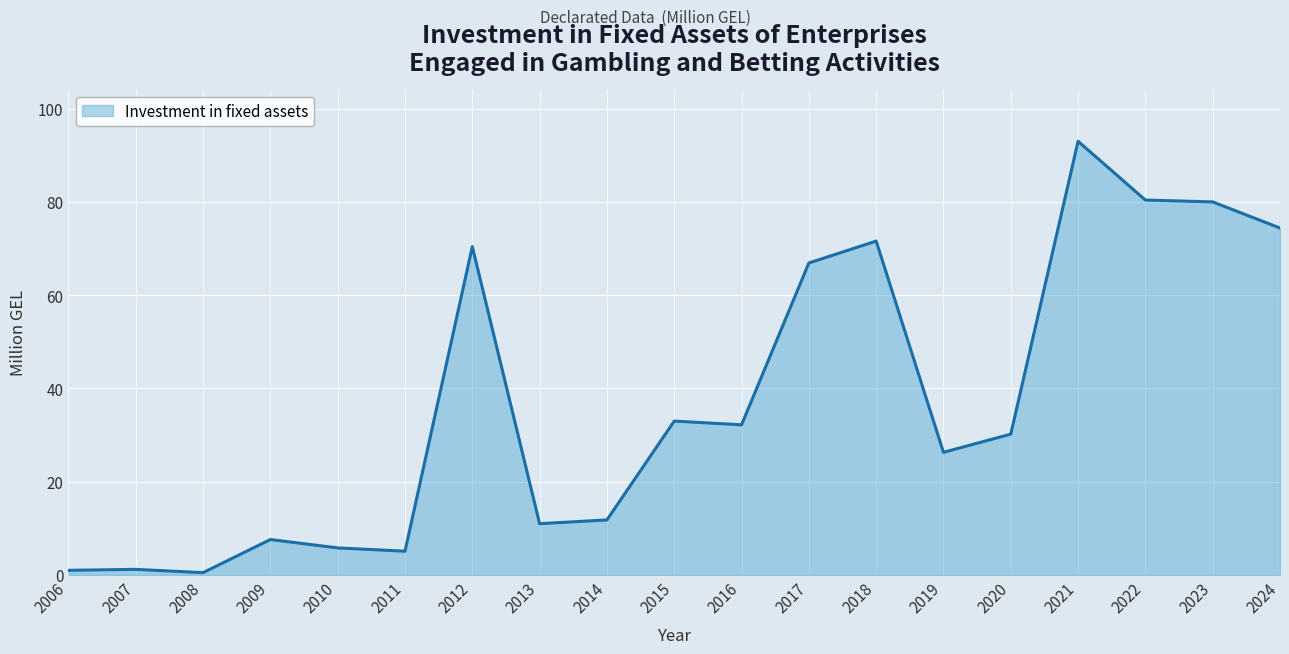

How many series are shown in this chart?

1